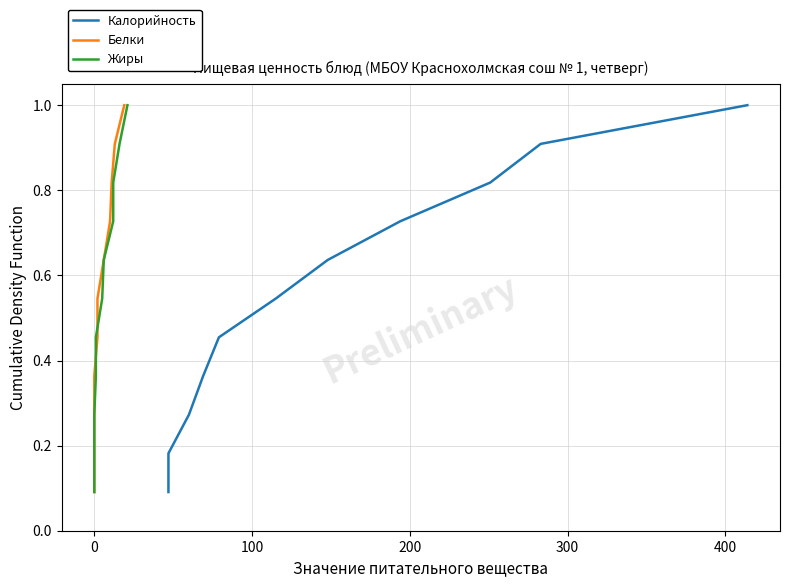

Is the value of Белки at 300 greater than the value of Жиры at 8?

No